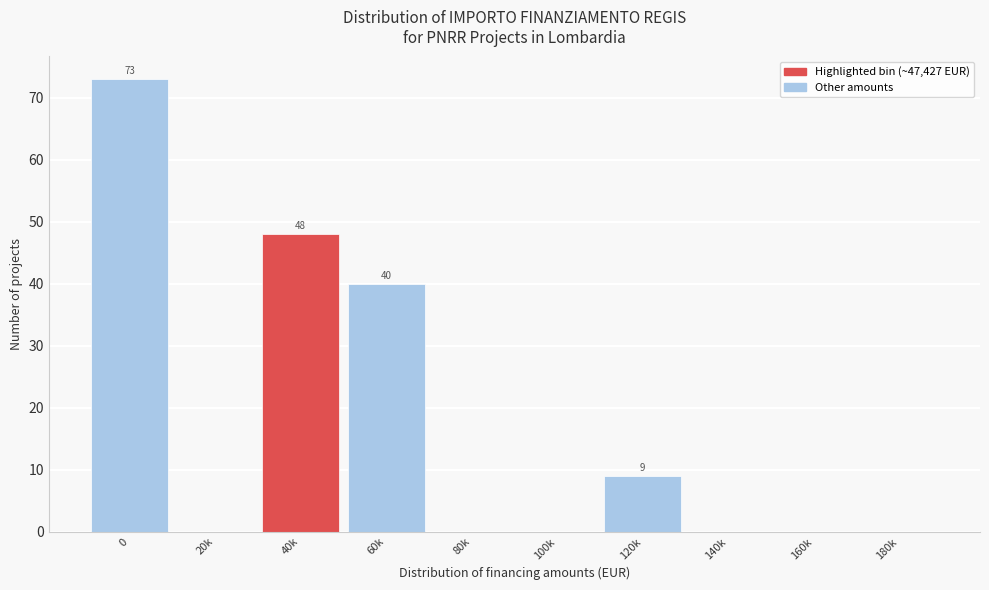

Reading left to right, what are all the values shown in this chart?

0=73	20k=0	40k=48	60k=40	80k=0	100k=0	120k=9	140k=0	160k=0	180k=0